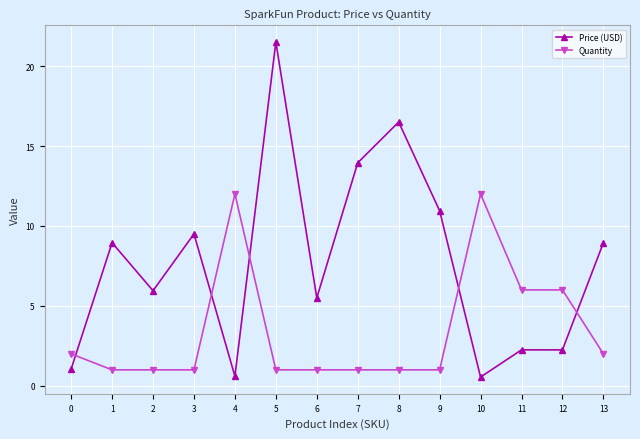

At which category is the sum across all series the highest?

5